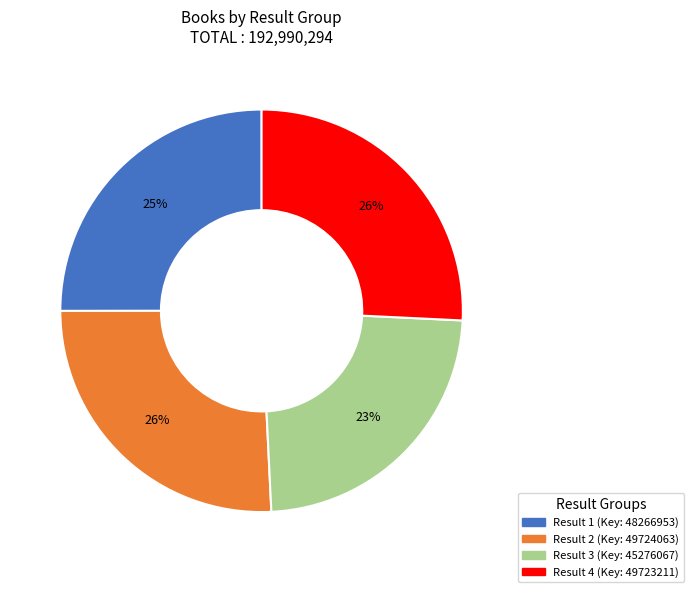

Count the number of slices in the pie.

4